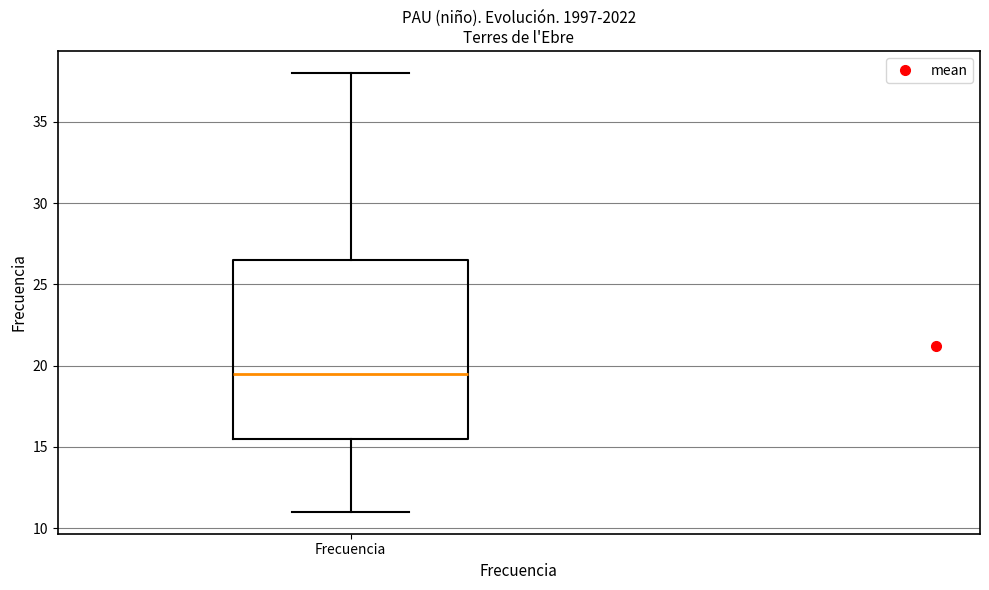

Transcribe this box plot: give where the median line is, the range the box spans, and where the two whiskers end, as read against the y-axis. The values are not printed on the chart, so give them approximately, as read against the axis.

median 19.5, box 15.5 to 26.5, whiskers 11.0 to 38.0